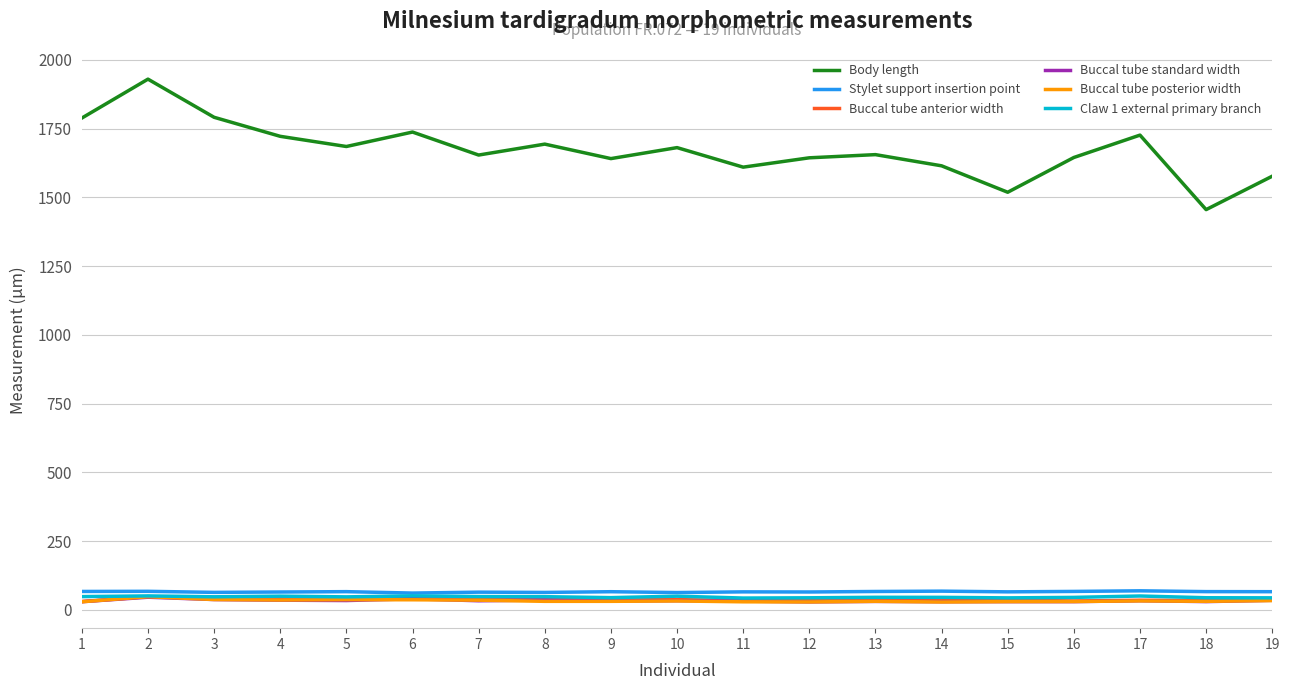

How many values in the Buccal tube posterior width series exceed 31?

10